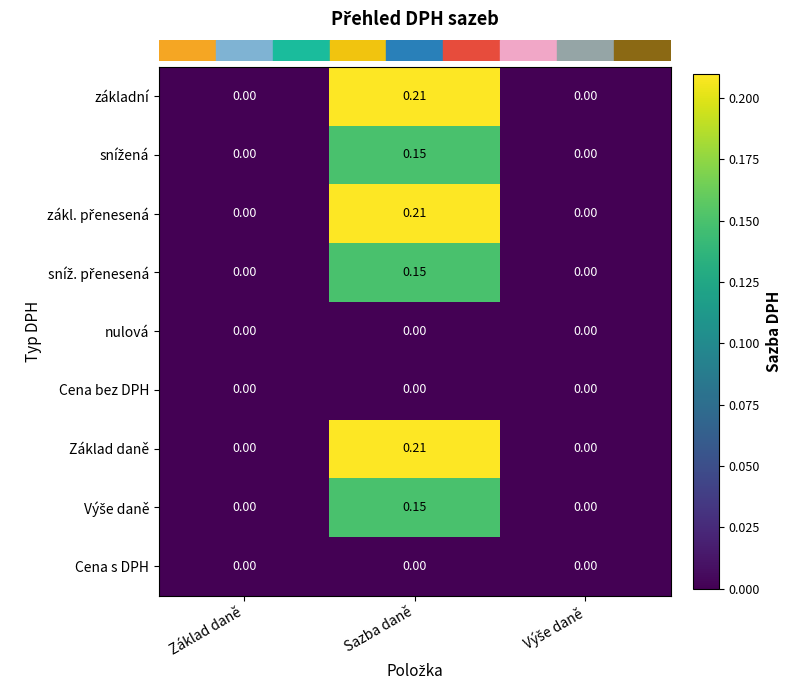

Which category has the highest value across all series?

Sazba daně